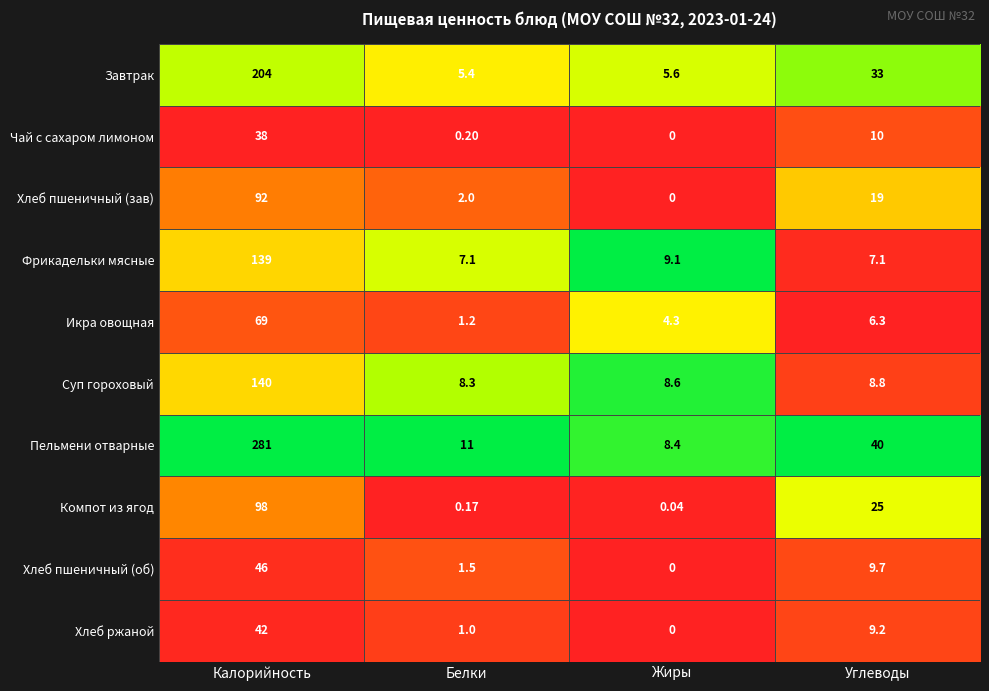

Which label corresponds to the largest value in the chart?

Калорийность